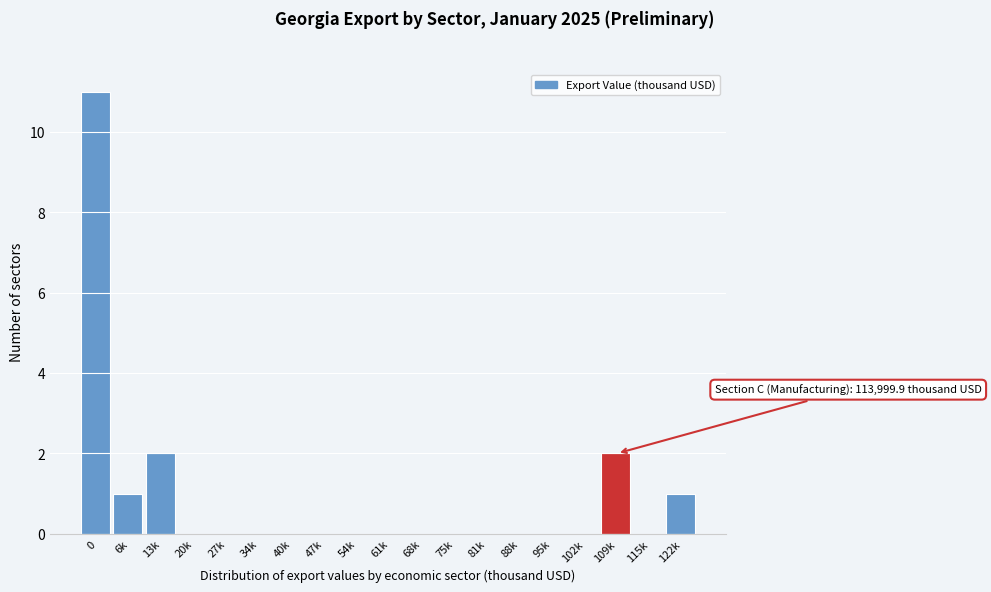

Reading left to right, what are all the values shown in this chart?

0=11	6k=1	13k=2	20k=0	27k=0	34k=0	40k=0	47k=0	54k=0	61k=0	68k=0	75k=0	81k=0	88k=0	95k=0	102k=0	109k=2	115k=0	122k=1